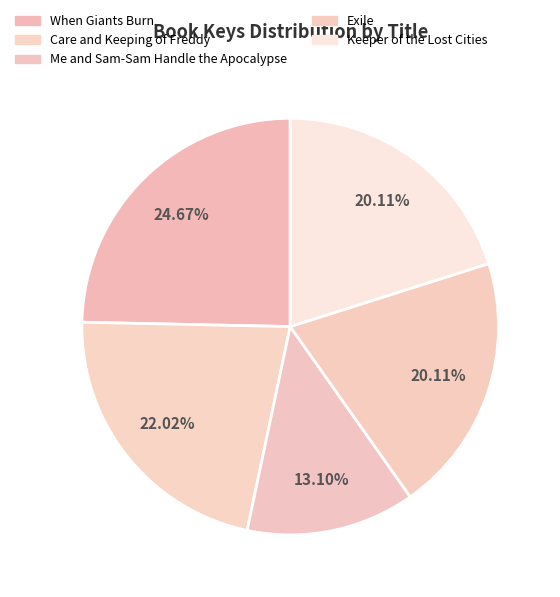

Is it true that Keeper of the Lost Cities is 32% of the pie?

False